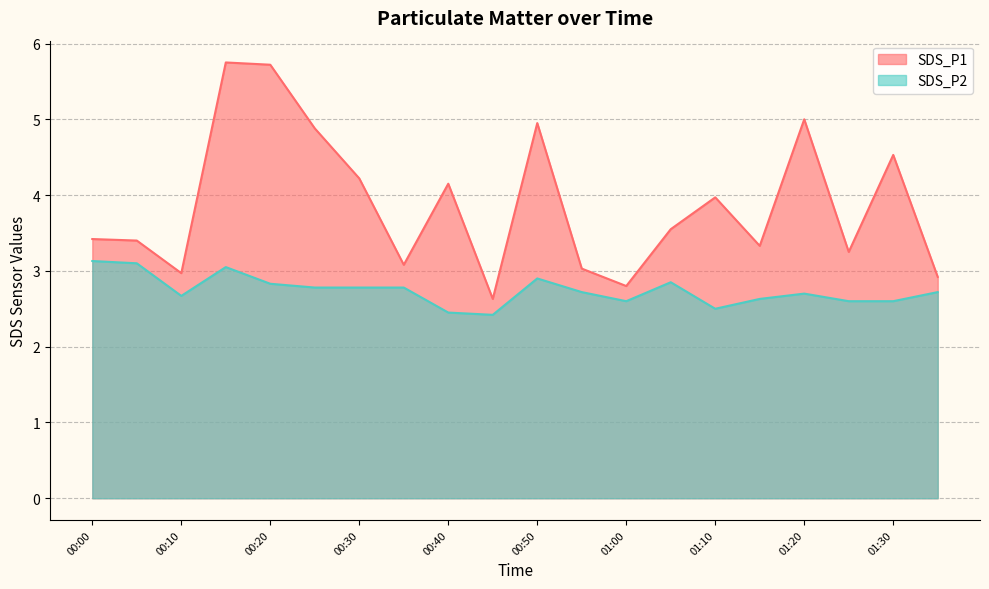

What is the difference between the highest and lowest values at 01:05?

0.7